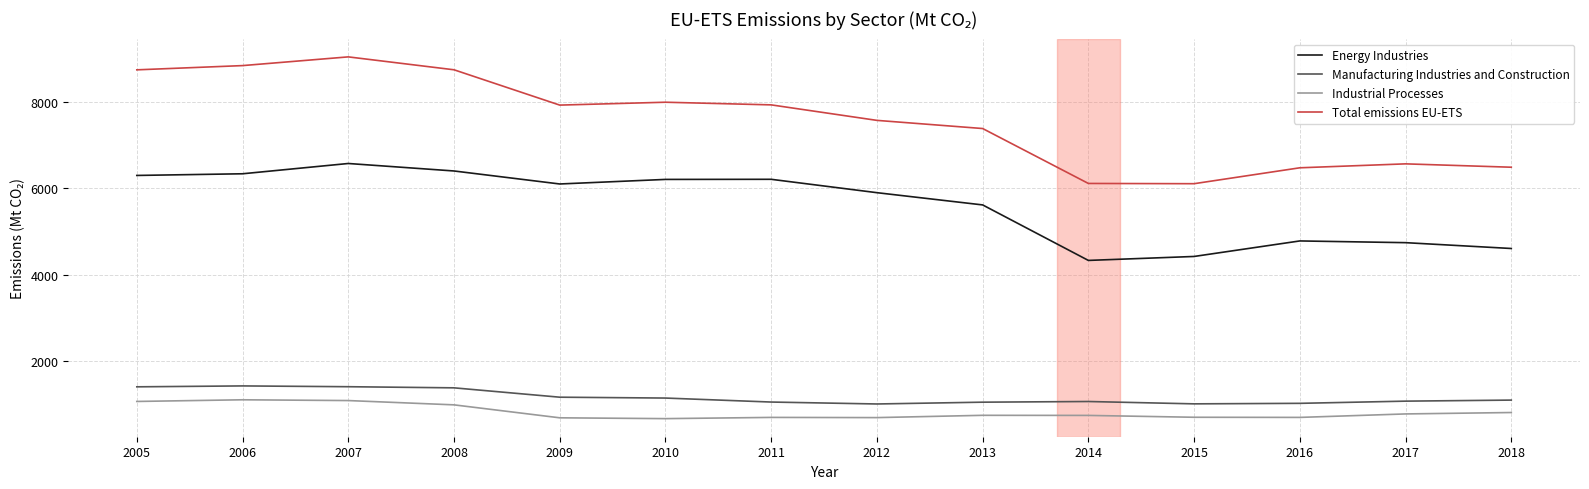

True or false: Total emissions EU-ETS and Industrial Processes intersect in this chart.

False